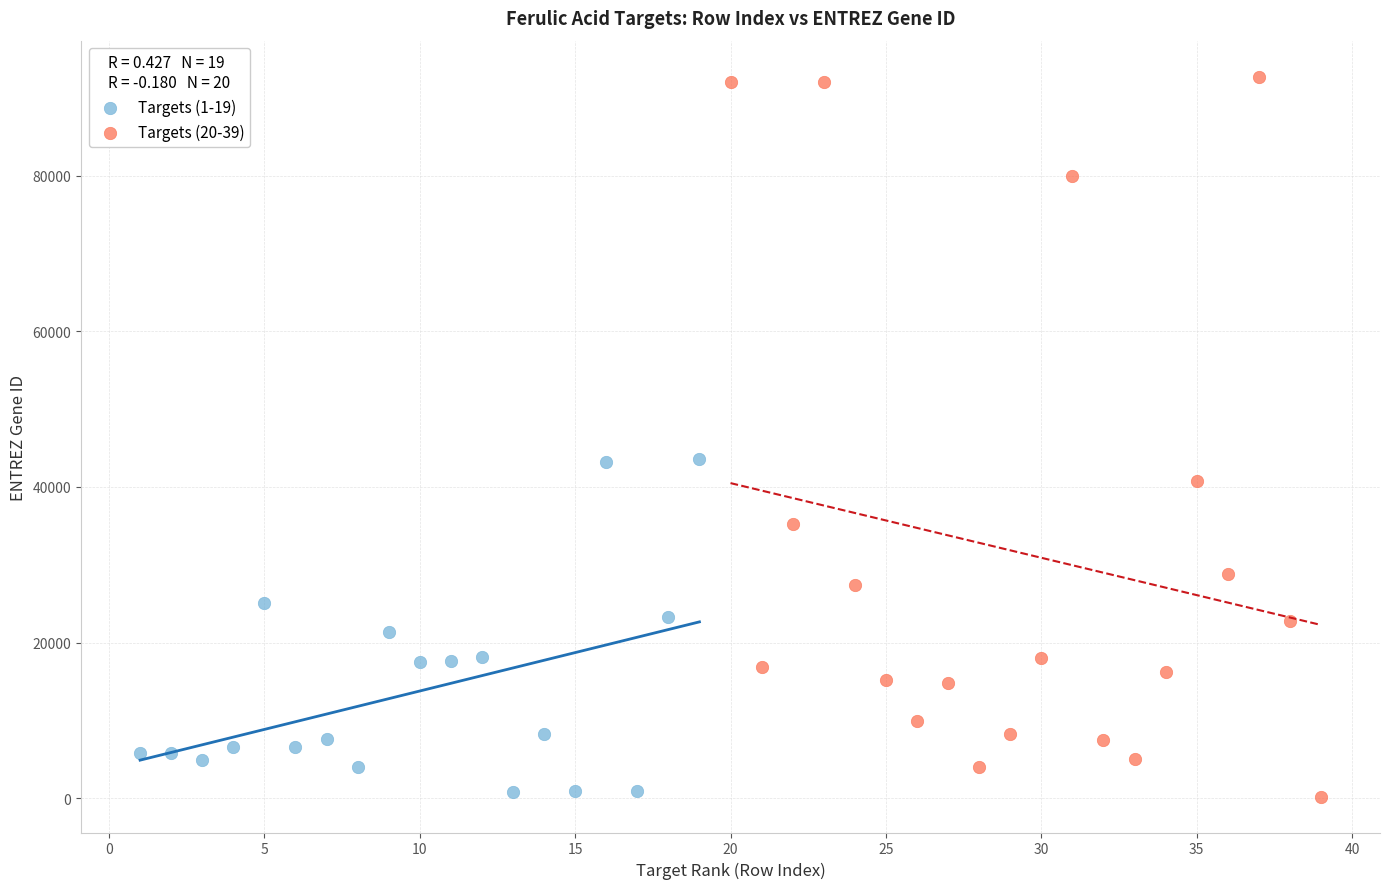

Which series has the widest spread of Y values?

Targets (20-39)